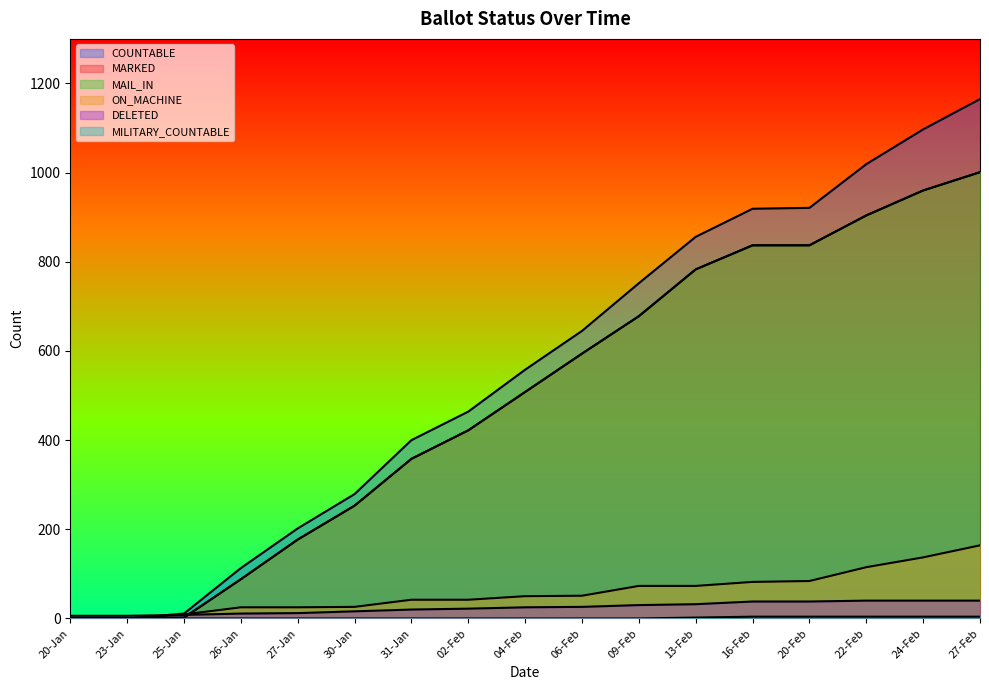

Between 20-Jan and 13-Feb, which series saw the biggest shift?

COUNTABLE